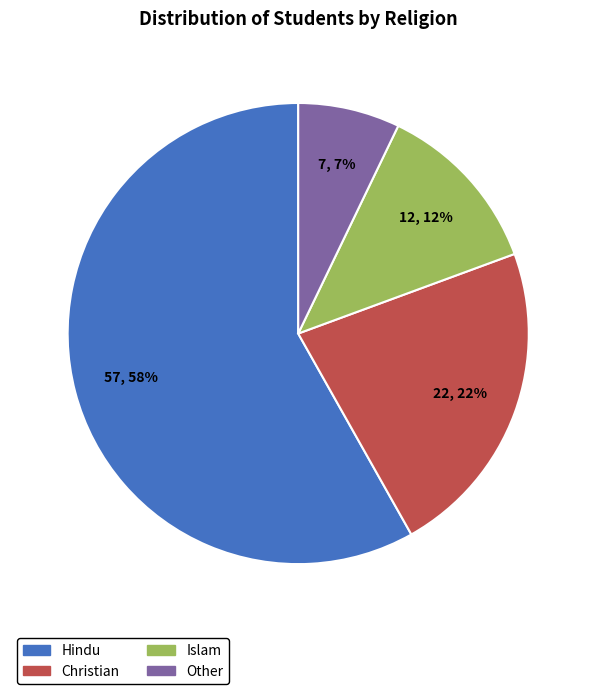

Does Hindu account for over 50% of the chart?

Yes